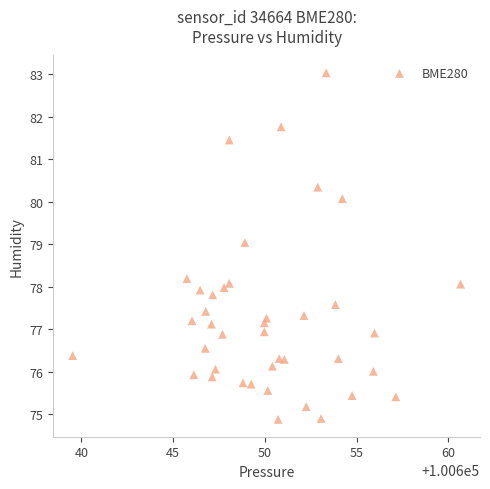

What is the range of X values (max minus min)?

21.1